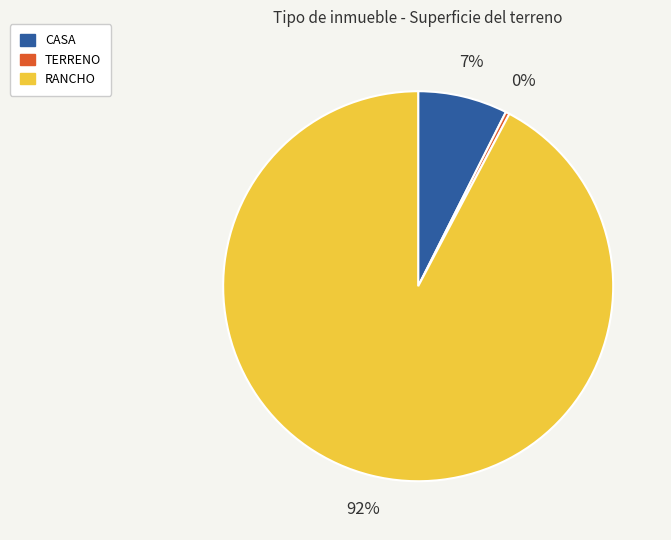

Is the sum of CASA and RANCHO greater than half?

Yes